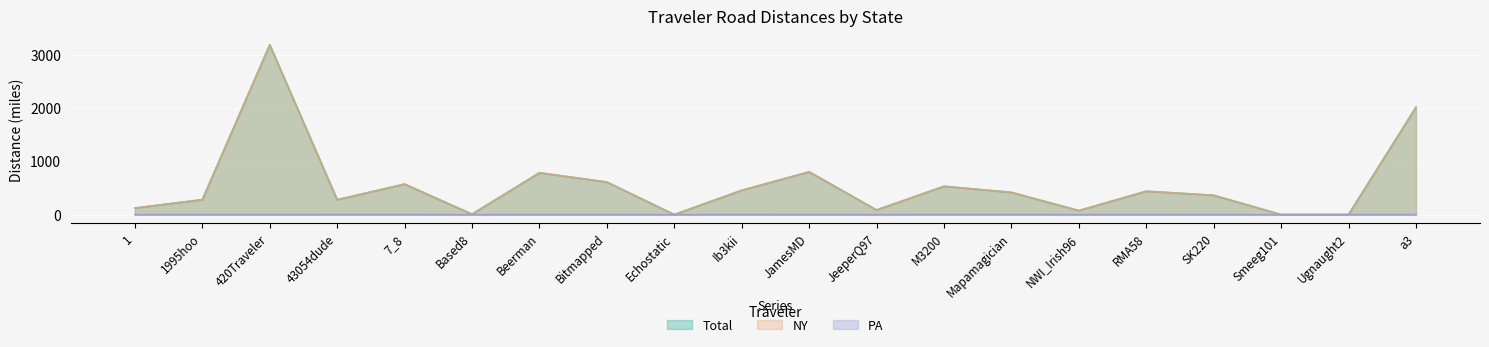

Reading left to right, list all the values displayed in this chart.

Total: 1=123.2	1995hoo=280.8	420Traveler=3185.4	43054dude=279.9	7_8=572.2	Based8=8.4	Beerman=784.9	Bitmapped=610.8	Echostatic=0.8	Ib3kii=456.9	JamesMD=802.2	JeeperQ97=87.2	M3200=531.6	Mapamagician=417.7	NWI_Irish96=75.8	RMA58=439.2	SK220=362.6	Smeeg101=0.8	Ugnaught2=1.3	a3=2013.5
NY: 1=123.2	1995hoo=280.8	420Traveler=3185.4	43054dude=279.7	7_8=571.9	Based8=8.4	Beerman=784.9	Bitmapped=610.8	Echostatic=0.8	Ib3kii=455.8	JamesMD=802.2	JeeperQ97=87.2	M3200=530.5	Mapamagician=416.6	NWI_Irish96=75.8	RMA58=439.2	SK220=362.6	Smeeg101=0.8	Ugnaught2=1.3	a3=2013.5
PA: 1=0.0	1995hoo=0.0	420Traveler=0.0	43054dude=0.2	7_8=0.2	Based8=0.0	Beerman=0.0	Bitmapped=0.0	Echostatic=0.0	Ib3kii=1.1	JamesMD=0.0	JeeperQ97=0.0	M3200=1.1	Mapamagician=1.1	NWI_Irish96=0.0	RMA58=0.0	SK220=0.0	Smeeg101=0.0	Ugnaught2=0.0	a3=0.0